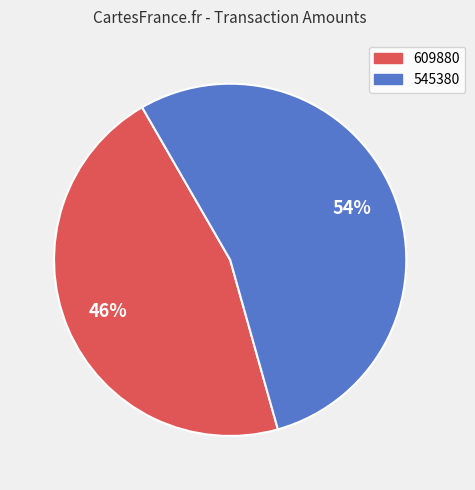

Which category accounts for the majority?

545380